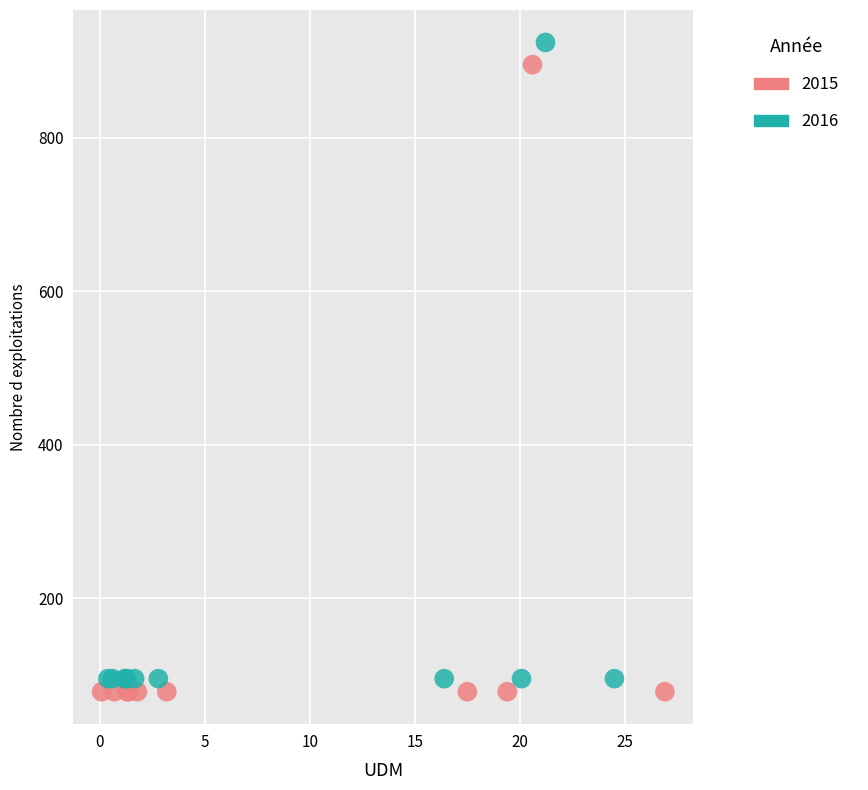

Which series reaches the minimum Y coordinate?

2015